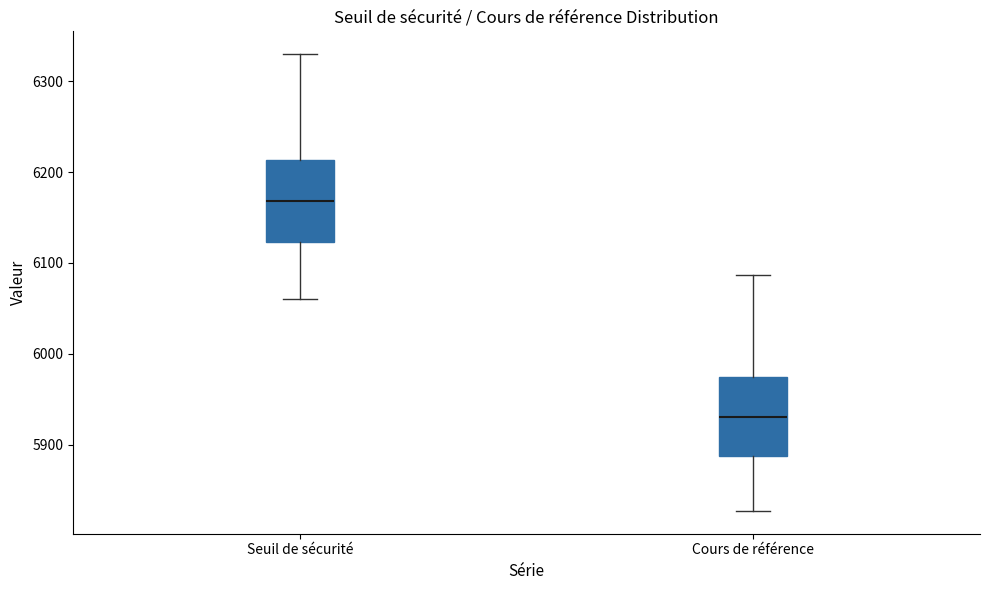

Reading left to right, transcribe this box plot: for each box, give where its median line is, the range the box spans, and where its two whiskers end, as read against the y-axis. The values are not printed on the chart, so give them approximately, as read against the axis.

Seuil de sécurité: median 6170, box 6120 to 6210, whiskers 6060 to 6330
Cours de référence: median 5930, box 5890 to 5970, whiskers 5830 to 6090